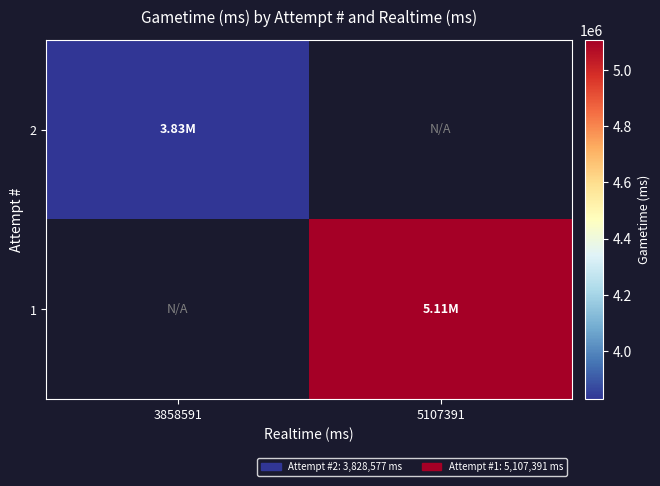

Which category has the highest value across all series?

5107391